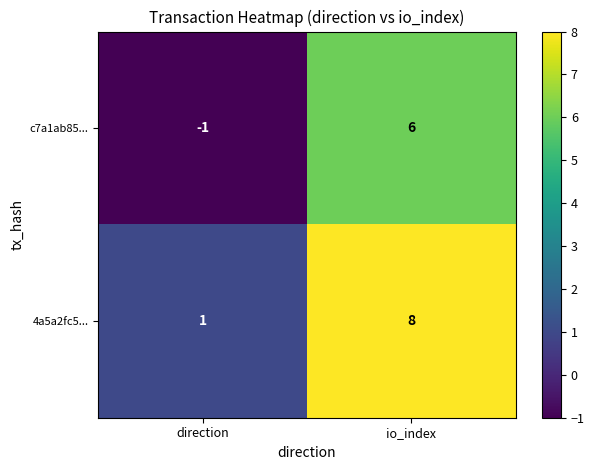

At which category is the sum across all series the highest?

io_index